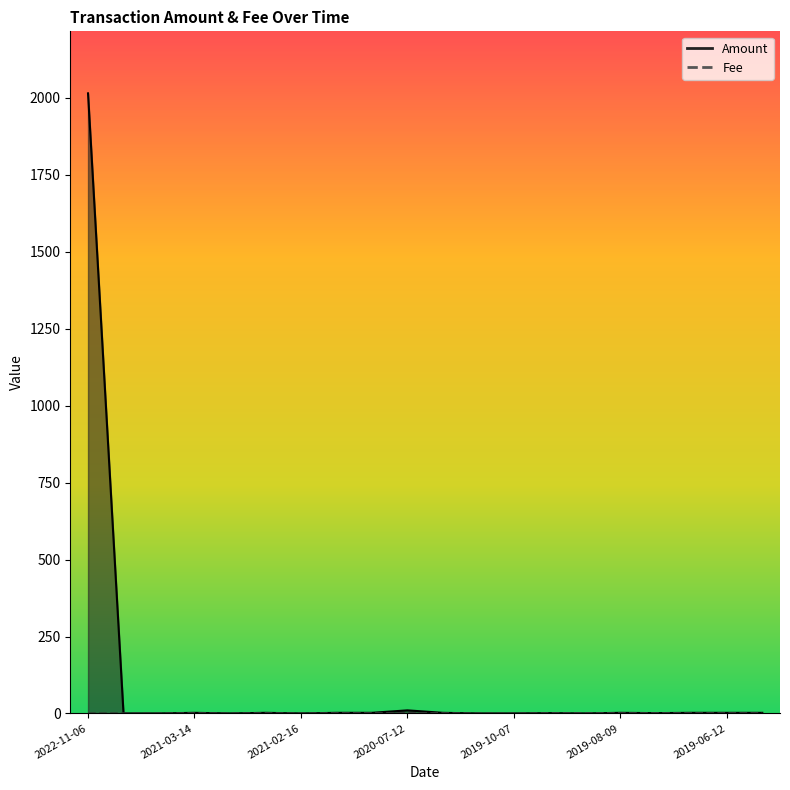

List the series in order of their overall mean, lowest first.

Fee, Amount